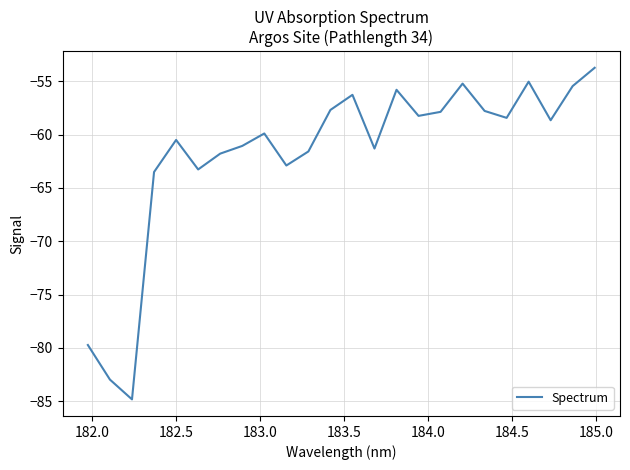

What is the minimum value shown in the chart?

-84.8